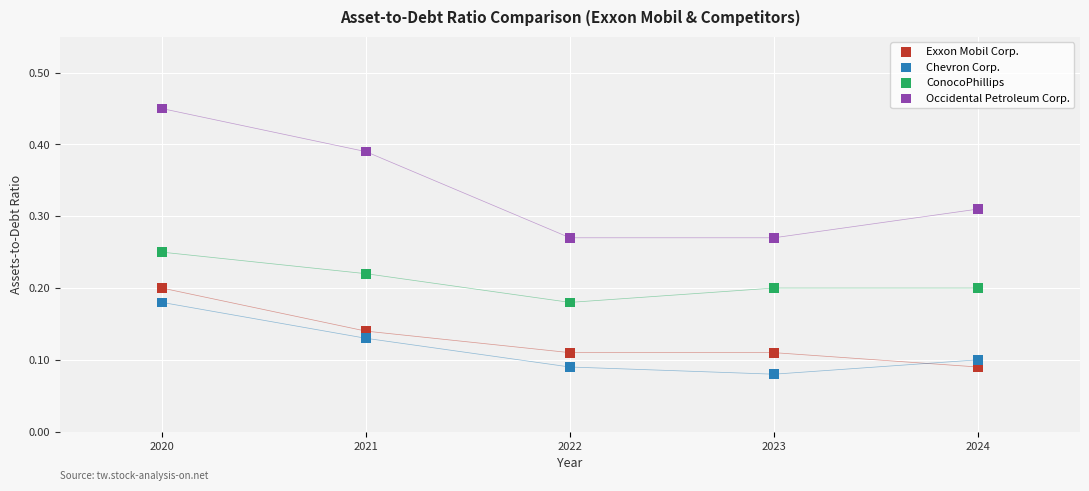

Across all data points, what is the range of X values (max minus min)?

4.0